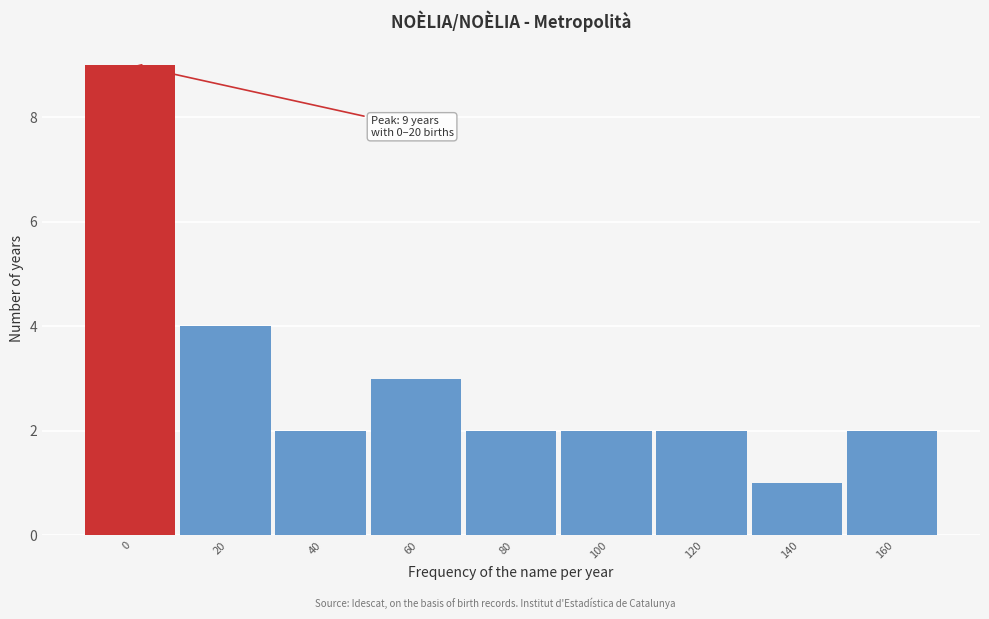

Reading left to right, what are all the values shown in this chart?

9	4	2	3	2	2	2	1	2